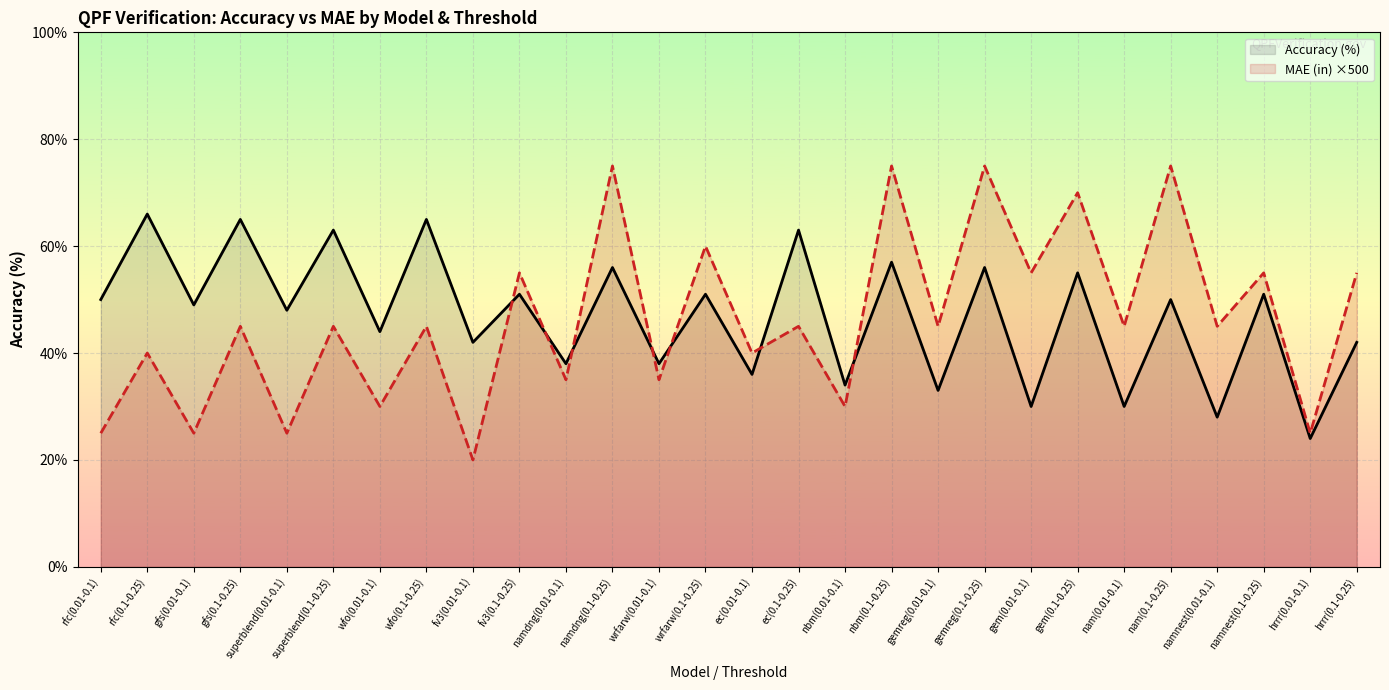

Is the value of MAE (in) ×500 at nam(0.01-0.1) greater than the value of Accuracy (%) at gfs(0.1-0.25)?

No